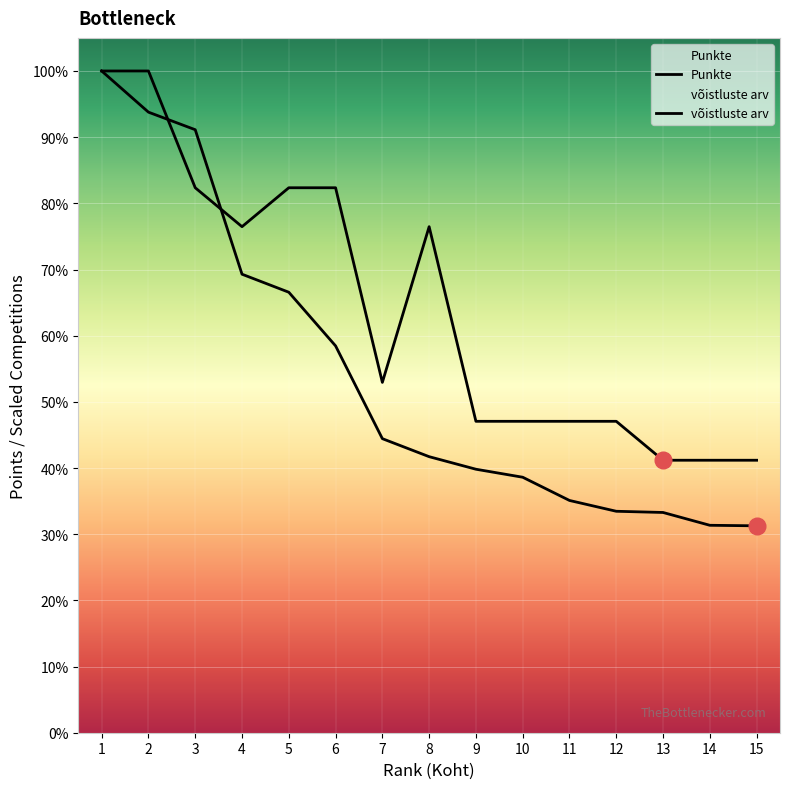

How many lines are shown in the chart?

2